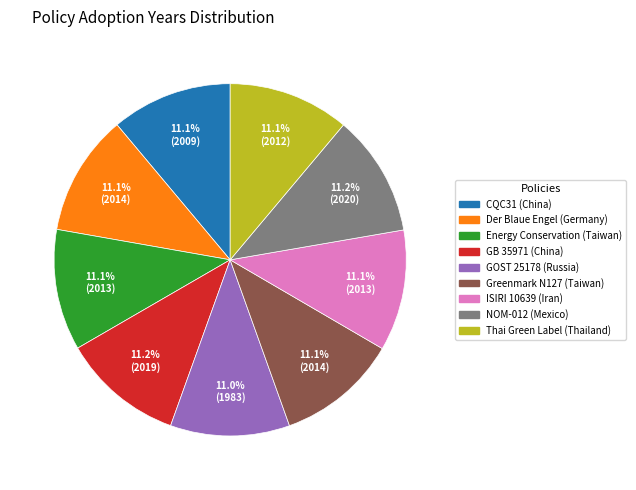

What percentage is the ISIRI 10639 (Iran) slice, to the nearest percent?

11%